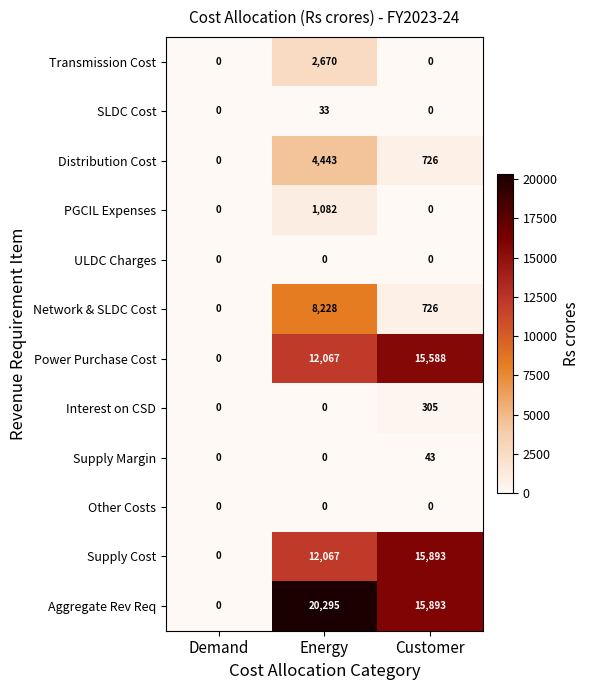

What is the approximate value of Power Purchase Cost at Customer, to the nearest 100?

15600